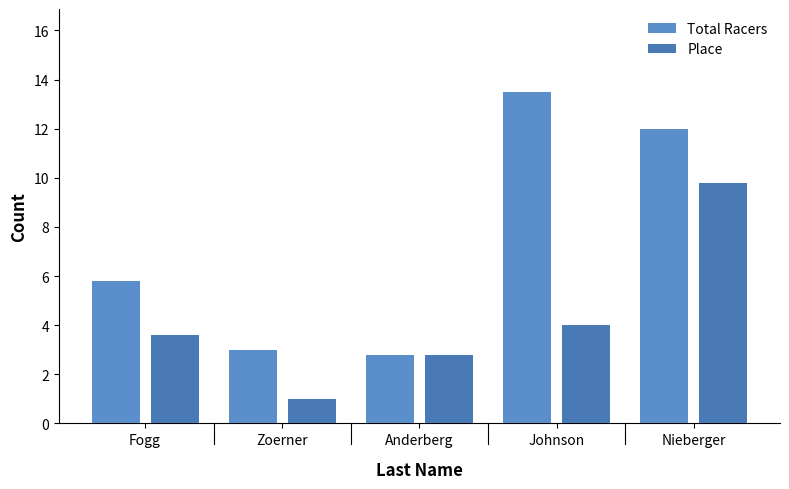

Where does the Place series first go above 3?

Fogg